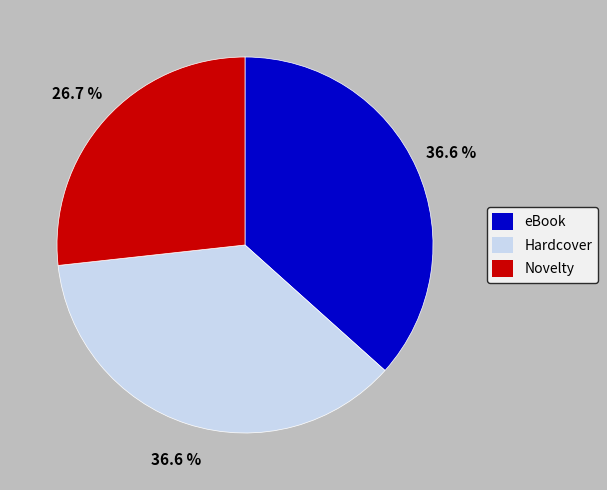

Is there a majority slice in this chart?

No